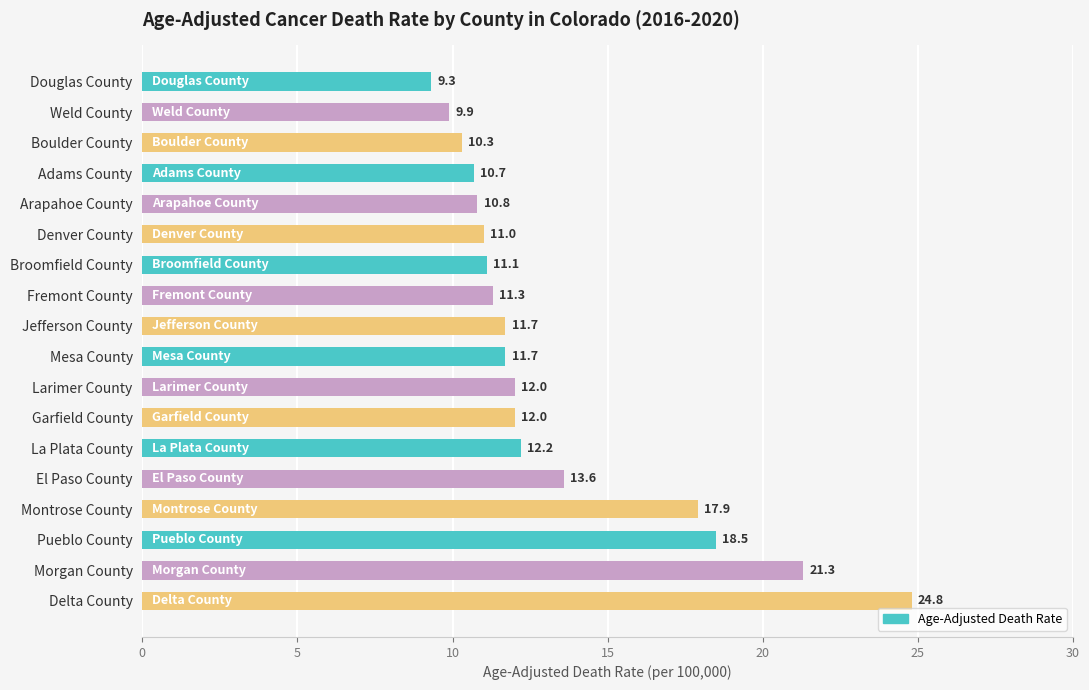

Where is the data nearest to the value 17?

Montrose County